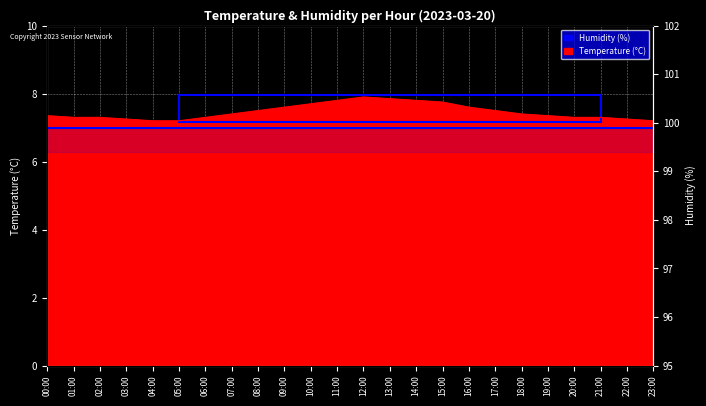

The chart shows a value of 7.3 at 21:00. True or false?

True